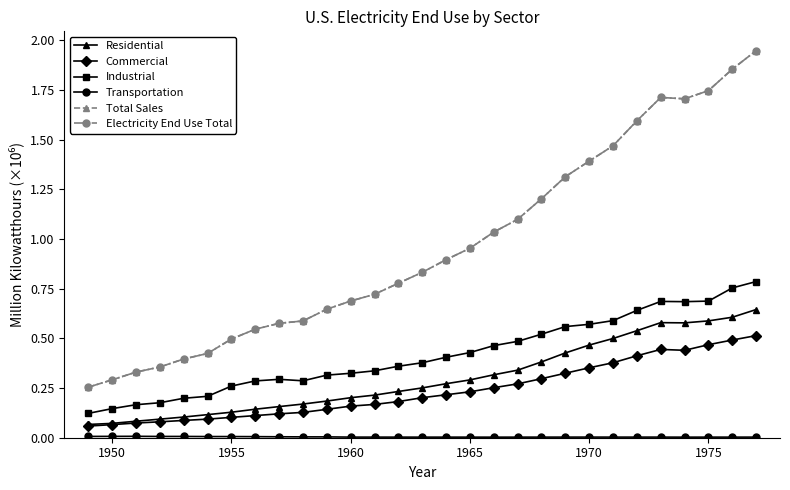

Does the chart have visible grid lines?

No